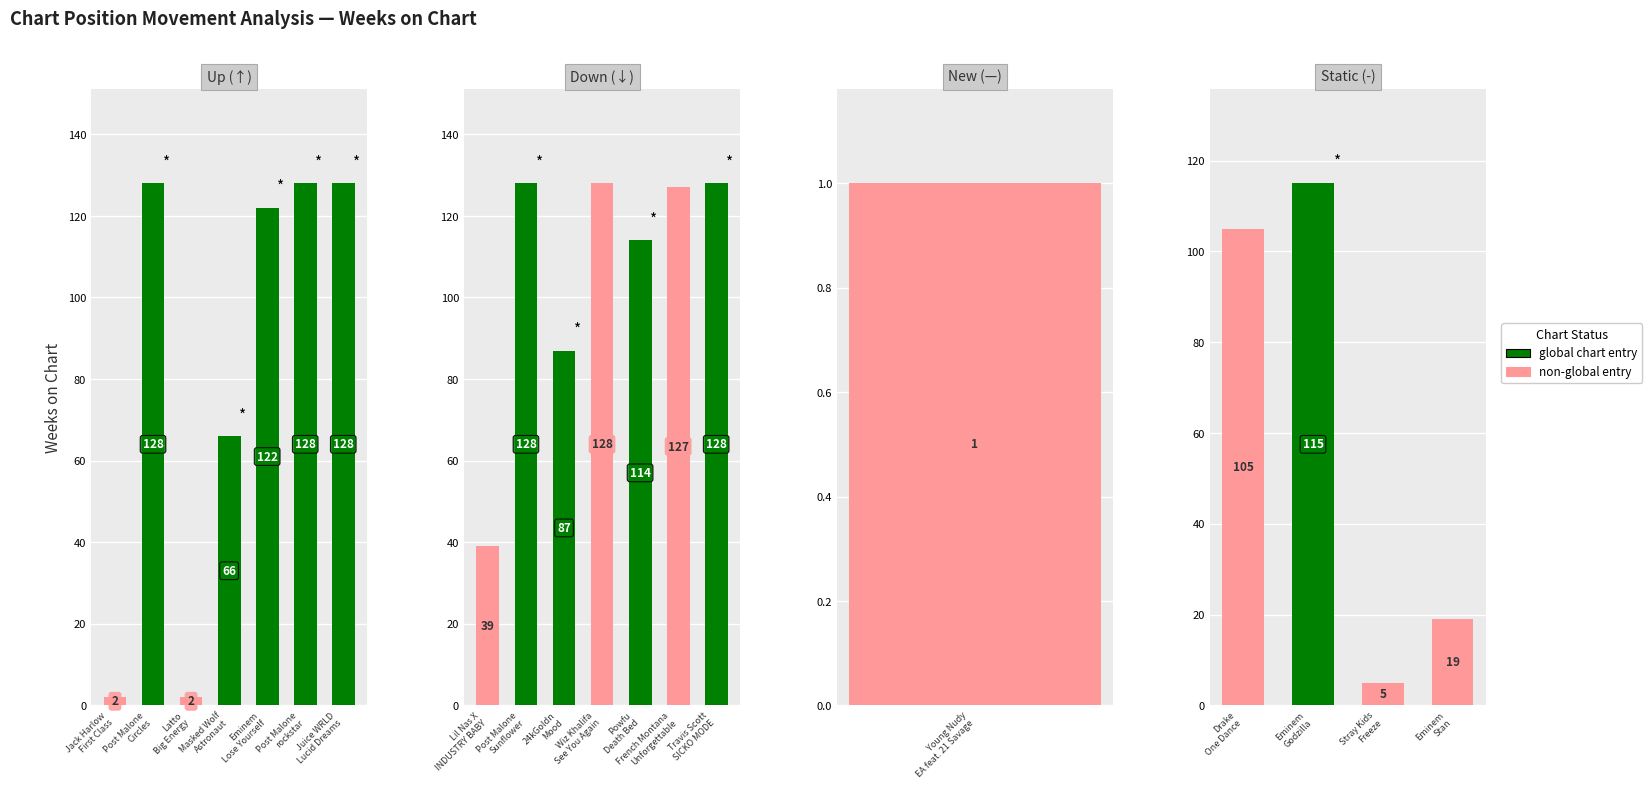

Which has a higher value, - or down?

down